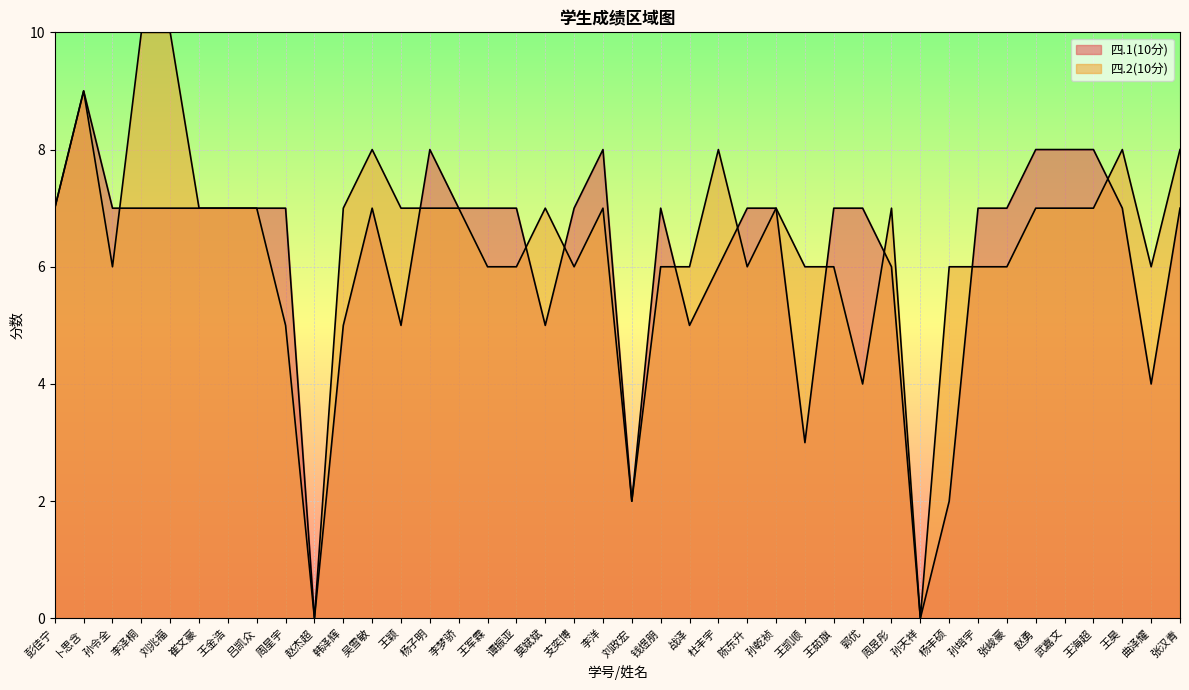

What is the label of the 30th point from the left?

周昱彤